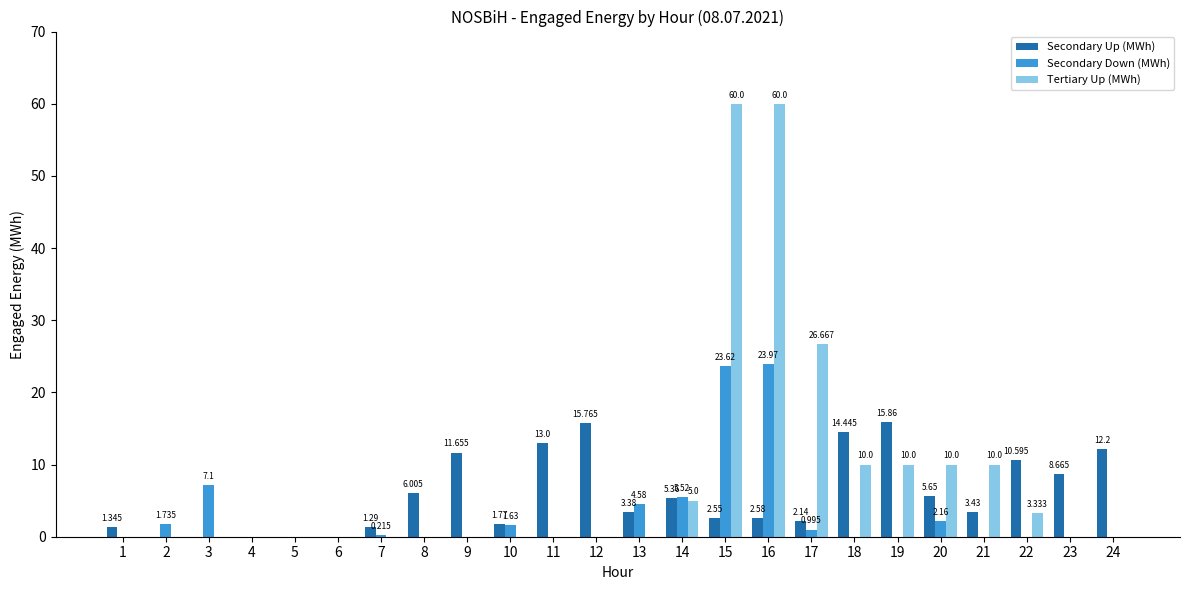

What are all the series names shown in the legend?

Secondary Up (MWh), Secondary Down (MWh), Tertiary Up (MWh)